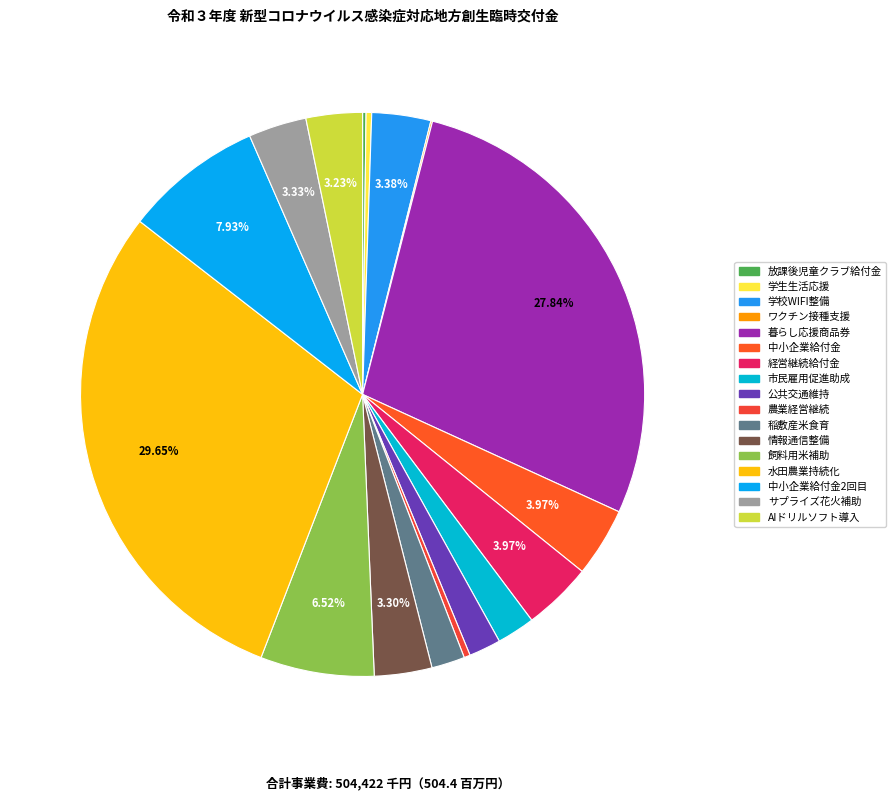

Which slice is the largest?

水田農業持続化